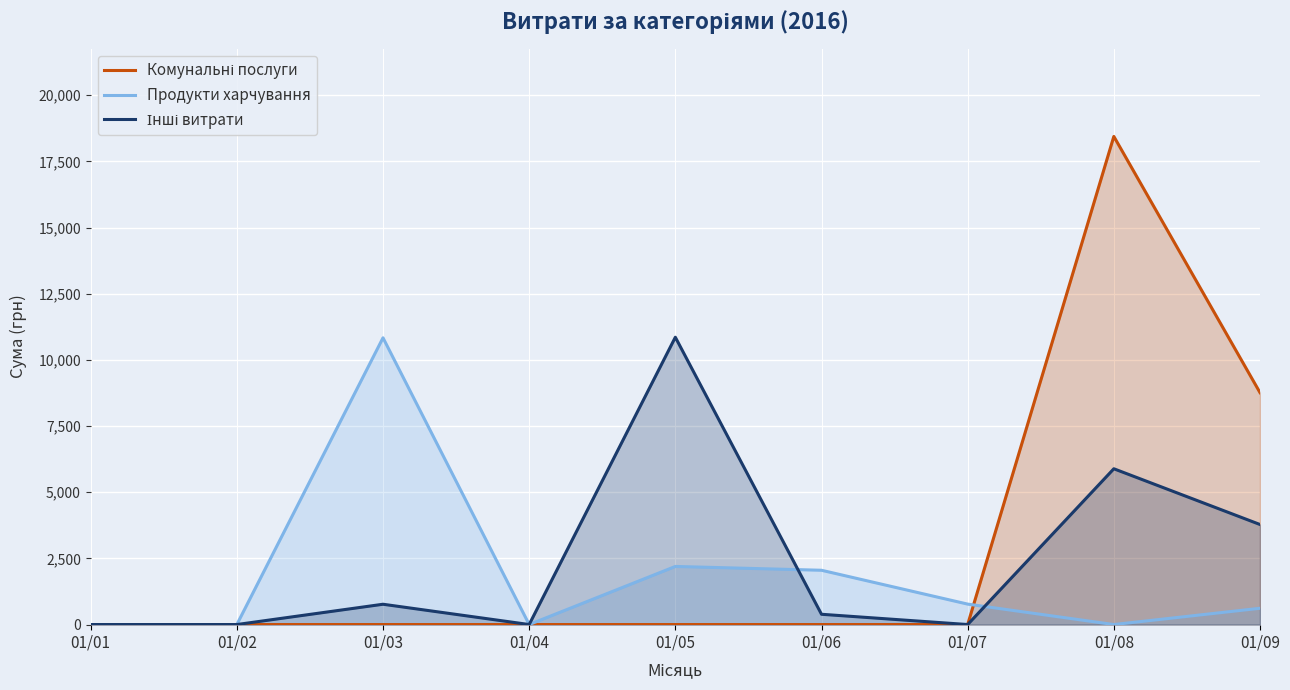

True or false: Інші витрати has a value of 388.0 at 01/06.

True